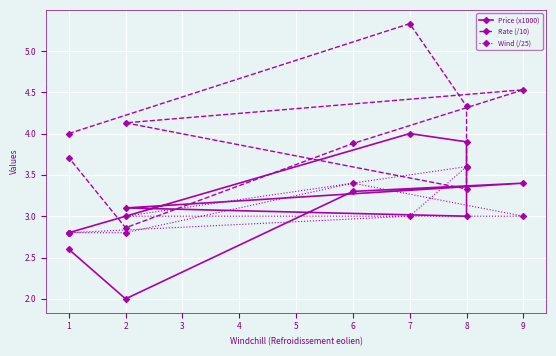

Is the value of Wind (/25) at 1 greater than the value of Price (x1000) at 2?

No